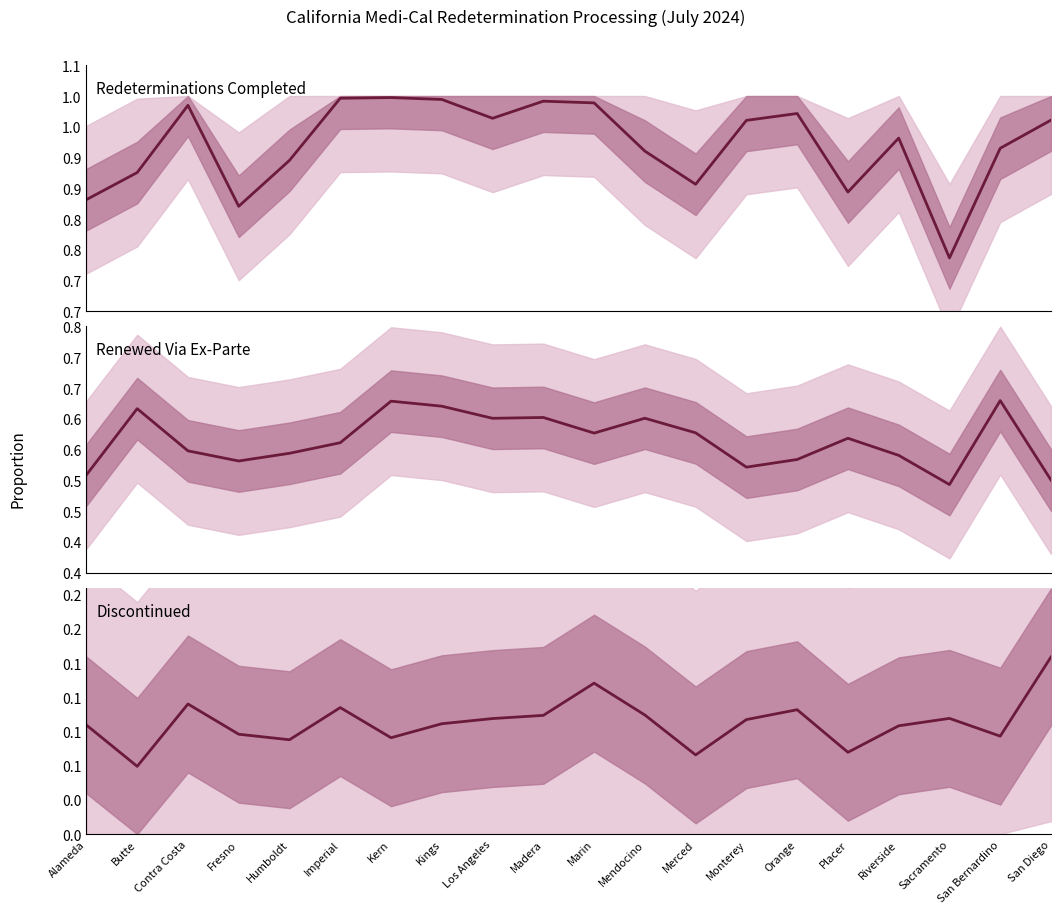

What is the difference between the maximum and second lowest values in the Redeterminations Completed series?

0.2